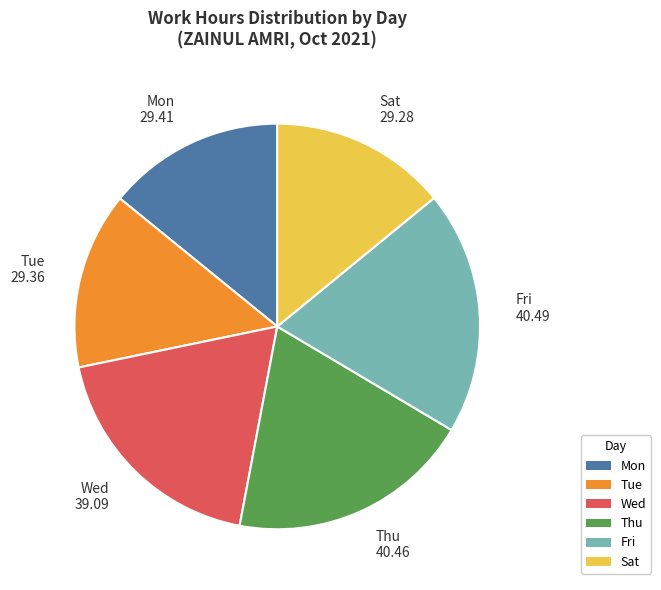

What is the ratio of the value at Fri 40.49 to the value at Mon 29.41?

1.4